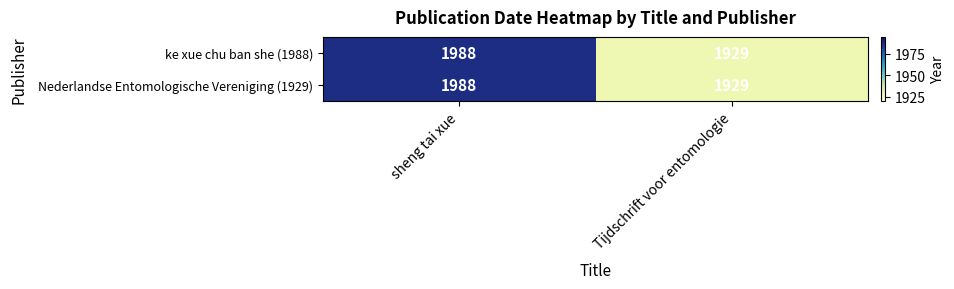

At how many categories does at least one series exceed 1969?

1